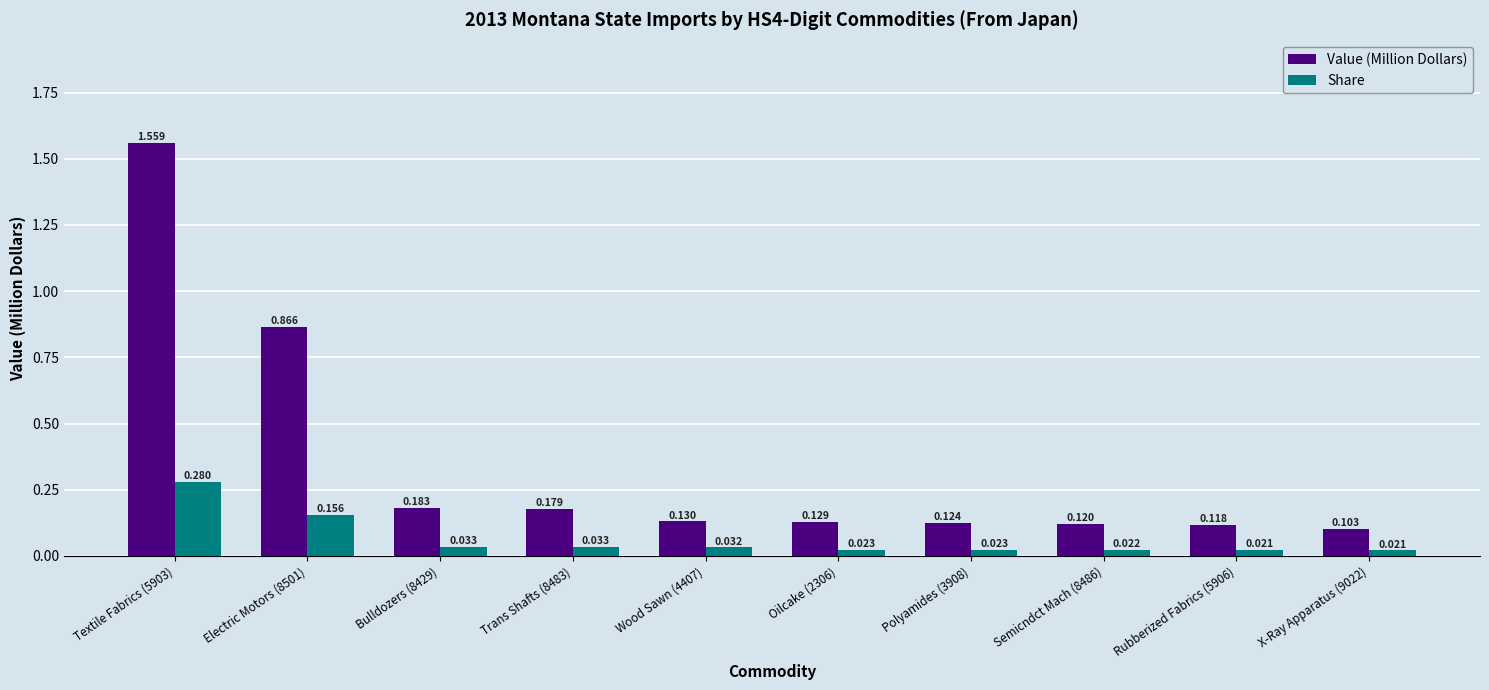

At Semicndct Mach (8486), list the series in order from smallest to largest.

Share, Value (Million Dollars)